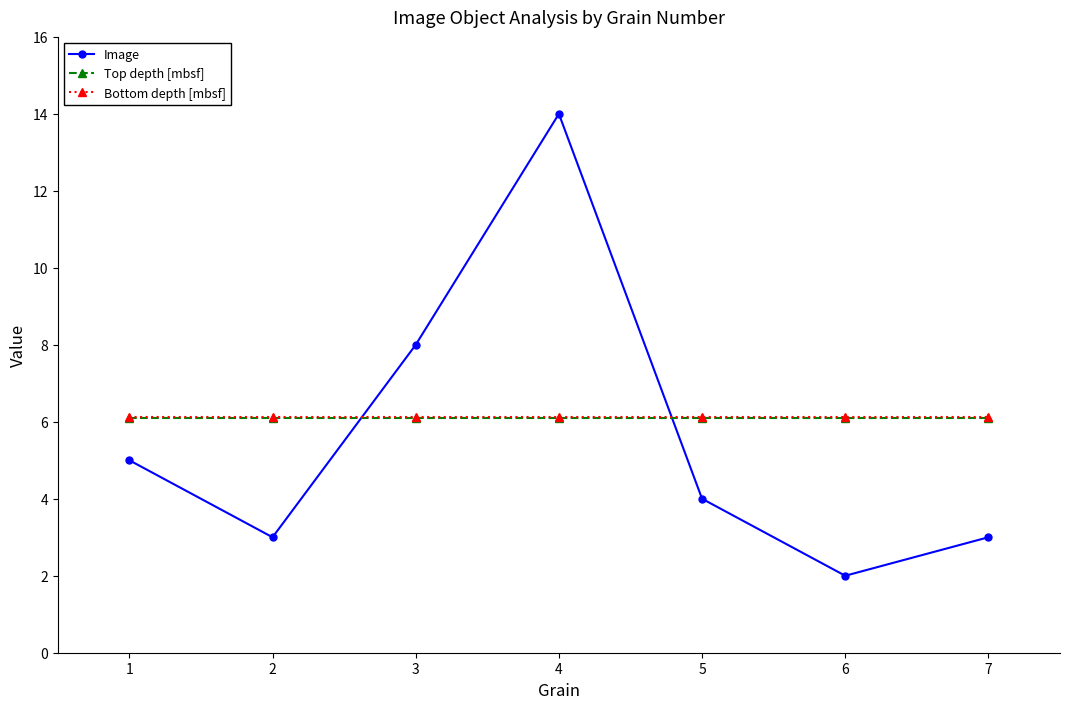

True or false: Image and Bottom depth [mbsf] intersect in this chart.

True